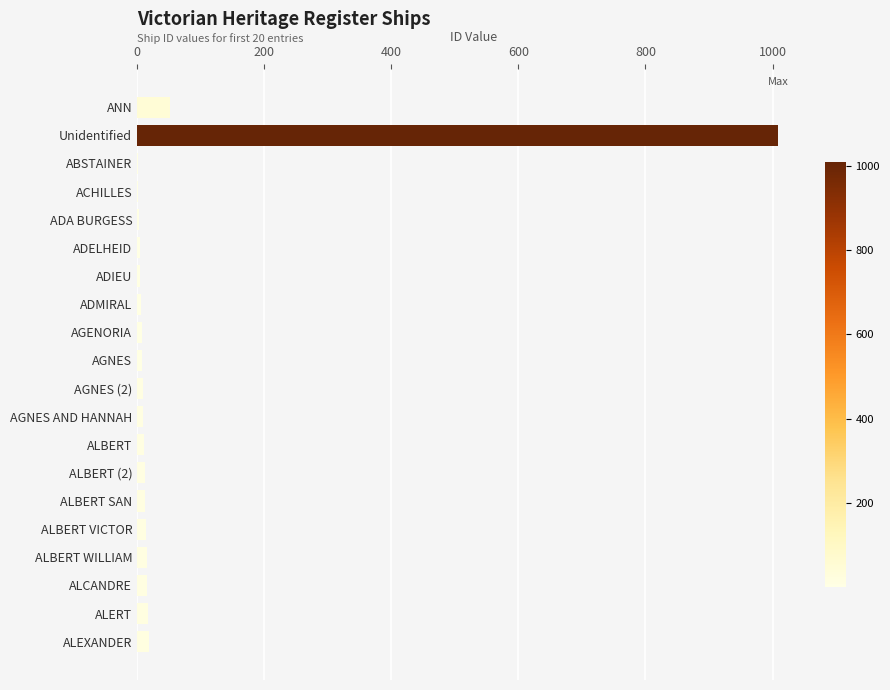

What is the sum of all values?

1231